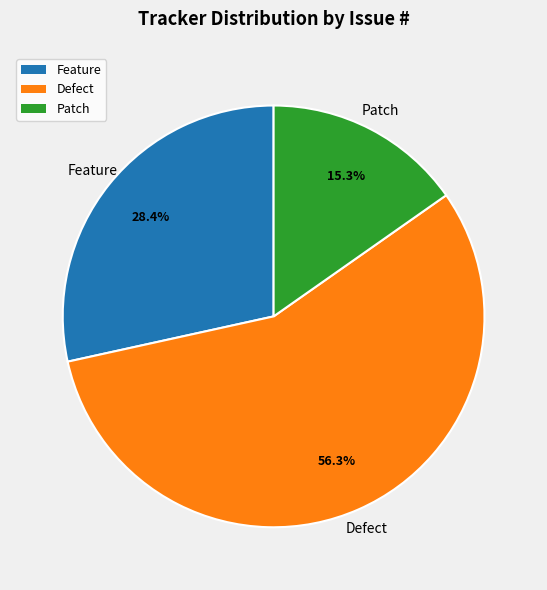

Does any single category account for the majority?

Yes